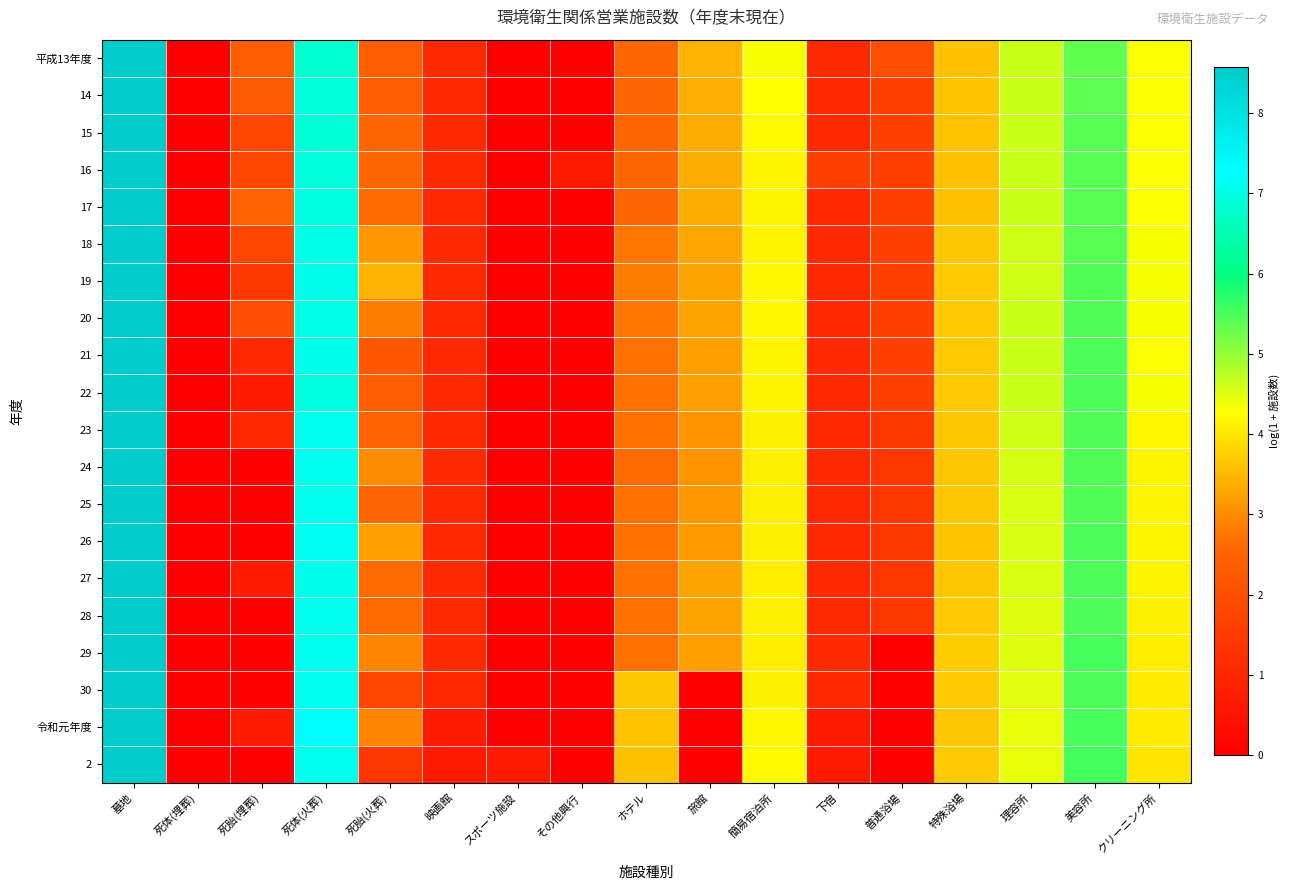

Between 美容所 and 旅館, which is larger?

美容所